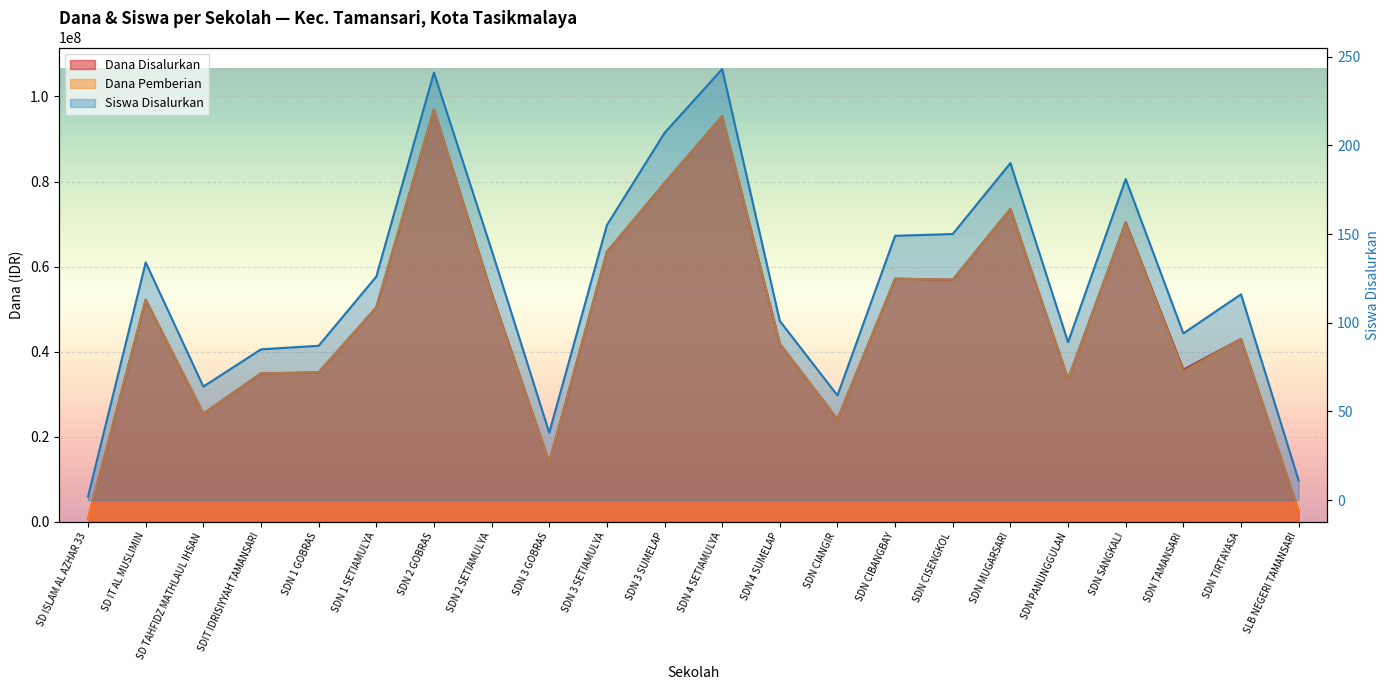

Reading left to right, transcribe all the data shown in this chart.

Dana Disalurkan: SD ISLAM AL AZHAR 33=675000	SD IT AL MUSLIMIN=52200000	SD TAHFIDZ MATHLAUL IHSAN=25425000	SDIT IDRISIYYAH TAMANSARI=34875000	SDN 1 GOBRAS=35100000	SDN 1 SETIAMULYA=50400000	SDN 2 GOBRAS=96975000	SDN 2 SETIAMULYA=53775000	SDN 3 GOBRAS=13950000	SDN 3 SETIAMULYA=63450000	SDN 3 SUMELAP=79650000	SDN 4 SETIAMULYA=95400000	SDN 4 SUMELAP=41850000	SDN CIANGIR=24075000	SDN CIBANGBAY=57150000	SDN CISENGKOL=56925000	SDN MUGARSARI=73575000	SDN PANUNGGULAN=33525000	SDN SANGKALI=70425000	SDN TAMANSARI=35775000	SDN TIRTAYASA=42975000	SLB NEGERI TAMANSARI=2475000
Siswa Disalurkan: SD ISLAM AL AZHAR 33=2	SD IT AL MUSLIMIN=134	SD TAHFIDZ MATHLAUL IHSAN=64	SDIT IDRISIYYAH TAMANSARI=85	SDN 1 GOBRAS=87	SDN 1 SETIAMULYA=126	SDN 2 GOBRAS=241	SDN 2 SETIAMULYA=141	SDN 3 GOBRAS=38	SDN 3 SETIAMULYA=155	SDN 3 SUMELAP=207	SDN 4 SETIAMULYA=243	SDN 4 SUMELAP=101	SDN CIANGIR=59	SDN CIBANGBAY=149	SDN CISENGKOL=150	SDN MUGARSARI=190	SDN PANUNGGULAN=89	SDN SANGKALI=181	SDN TAMANSARI=94	SDN TIRTAYASA=116	SLB NEGERI TAMANSARI=11
Dana Pemberian: SD ISLAM AL AZHAR 33=675000	SD IT AL MUSLIMIN=52200000	SD TAHFIDZ MATHLAUL IHSAN=25425000	SDIT IDRISIYYAH TAMANSARI=34875000	SDN 1 GOBRAS=35100000	SDN 1 SETIAMULYA=50400000	SDN 2 GOBRAS=96975000	SDN 2 SETIAMULYA=53550000	SDN 3 GOBRAS=13950000	SDN 3 SETIAMULYA=63450000	SDN 3 SUMELAP=79650000	SDN 4 SETIAMULYA=95400000	SDN 4 SUMELAP=41850000	SDN CIANGIR=24075000	SDN CIBANGBAY=57150000	SDN CISENGKOL=56925000	SDN MUGARSARI=73575000	SDN PANUNGGULAN=33525000	SDN SANGKALI=70200000	SDN TAMANSARI=35325000	SDN TIRTAYASA=42975000	SLB NEGERI TAMANSARI=2475000